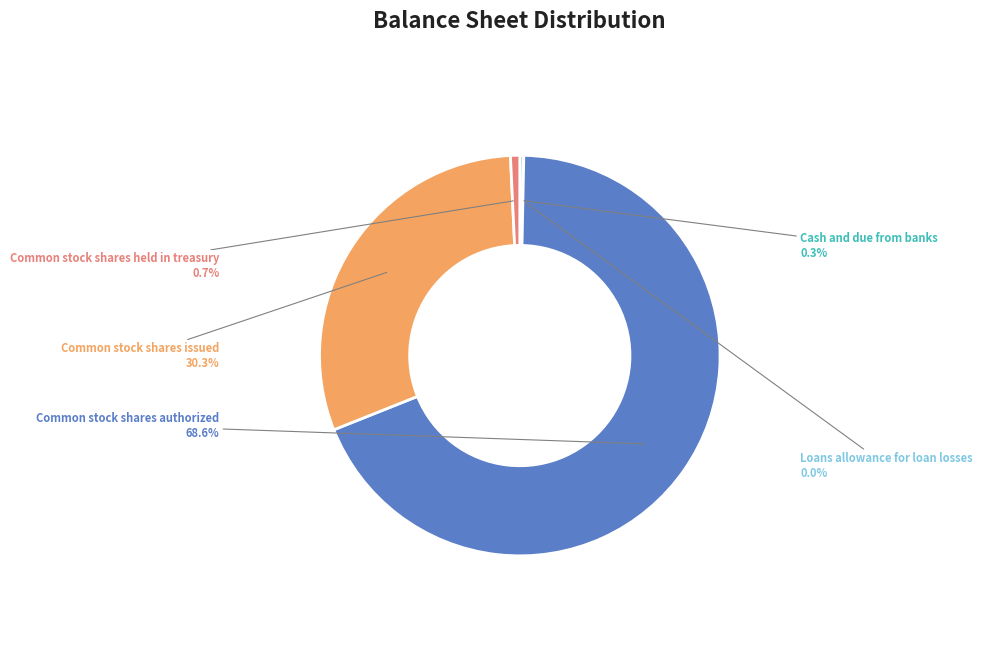

What percentage is NOT represented by Common stock shares issued?

69.7%